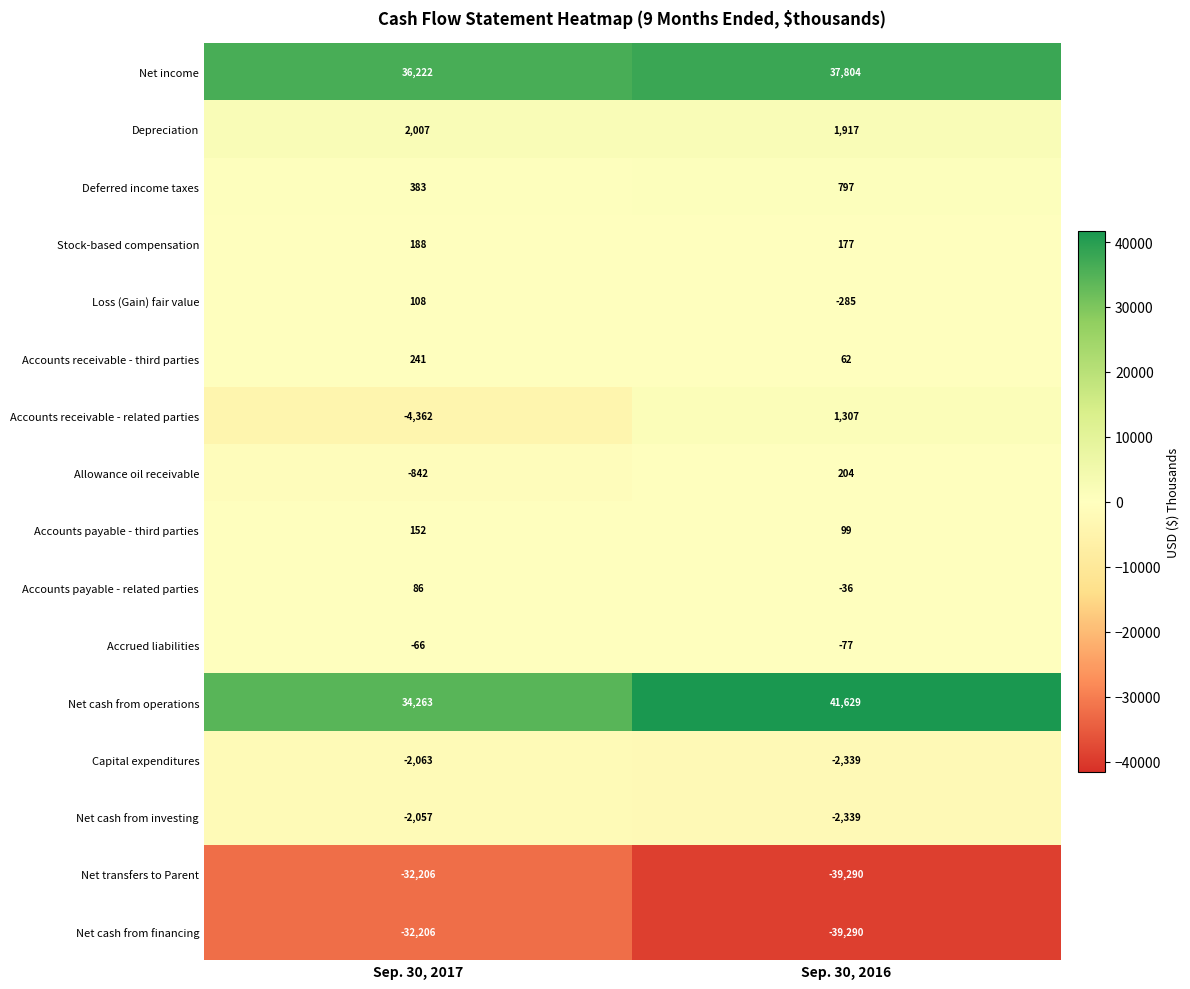

What is the sum of the Net income values at Sep. 30, 2017 and Sep. 30, 2016?

74026